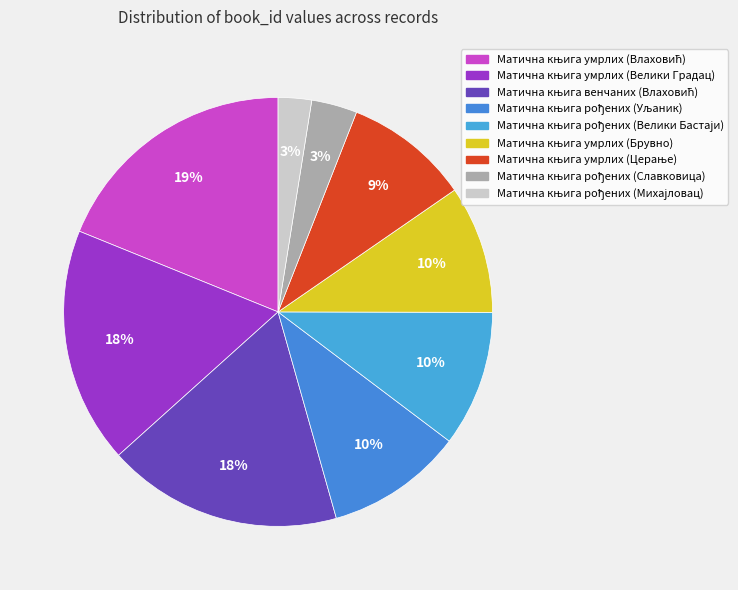

Rank the categories by value from lowest to highest.

Матична књига рођених (Михајловац), Матична књига рођених (Славковица), Матична књига умрлих (Церање), Матична књига умрлих (Брувно), Матична књига рођених (Велики Бастаји), Матична књига рођених (Уљаник), Матична књига венчаних (Влаховић), Матична књига умрлих (Велики Градац), Матична књига умрлих (Влаховић)